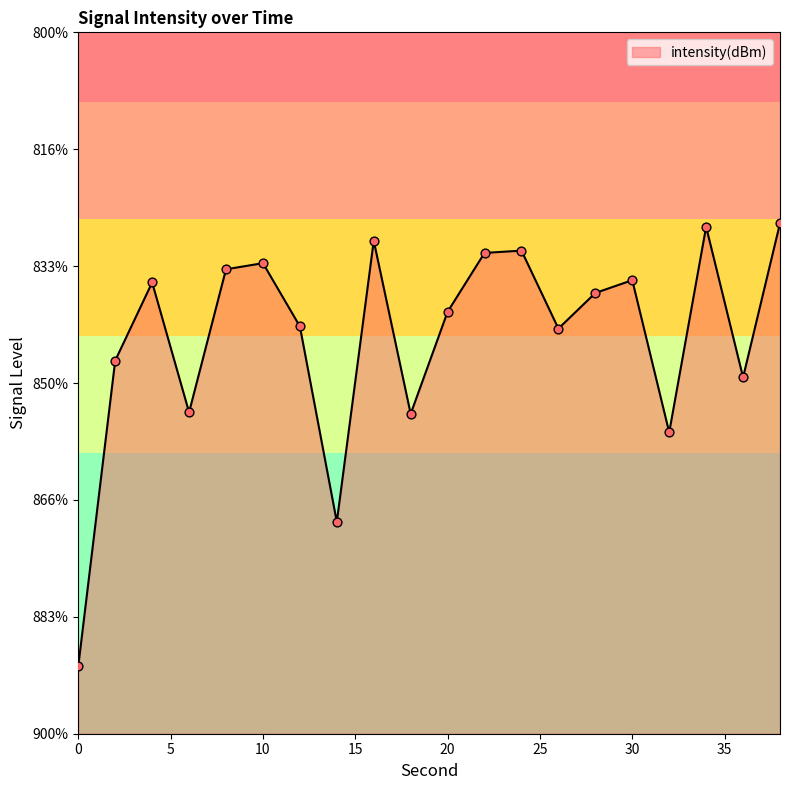

Which has a higher value, 16 or 24?

16